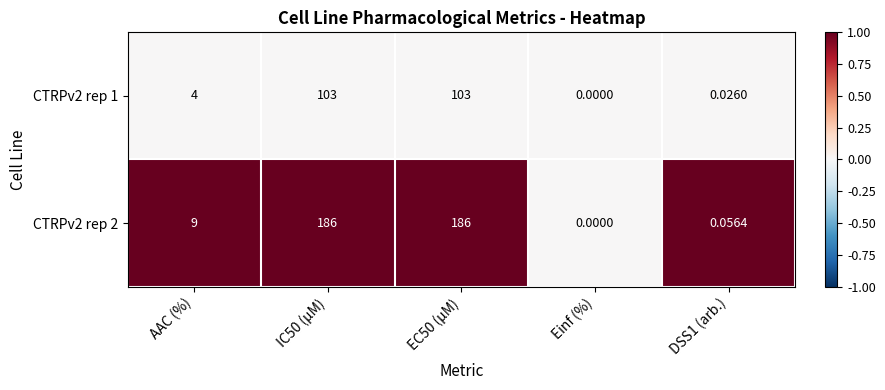

Is the value of CTRPv2 rep 2 at AAC (%) greater than the value of CTRPv2 rep 1 at Einf (%)?

Yes